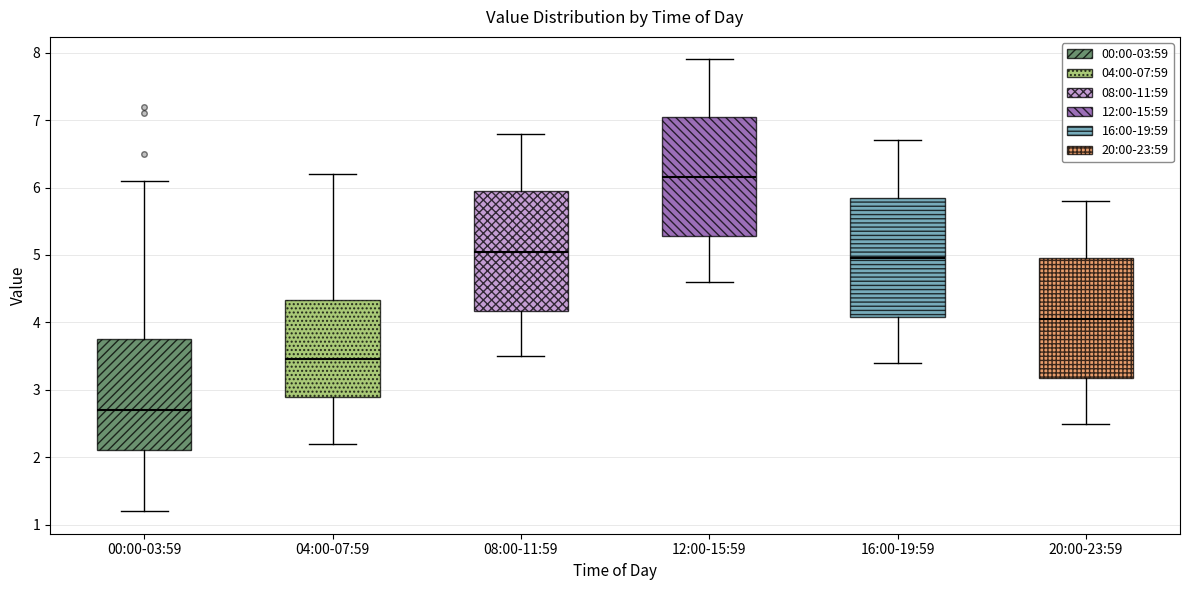

Reading left to right, read every box against the y-axis: the position of its median line, the range the box covers, and the ends of its whiskers. The values are not printed on the chart, so give them approximately, as read against the axis.

00:00-03:59: median 2.7, box 2.1 to 3.8, whiskers 1.2 to 6.1
04:00-07:59: median 3.5, box 2.9 to 4.3, whiskers 2.2 to 6.2
08:00-11:59: median 5.1, box 4.2 to 6.0, whiskers 3.5 to 6.8
12:00-15:59: median 6.2, box 5.3 to 7.1, whiskers 4.6 to 7.9
16:00-19:59: median 5.0, box 4.1 to 5.9, whiskers 3.4 to 6.7
20:00-23:59: median 4.1, box 3.2 to 5.0, whiskers 2.5 to 5.8